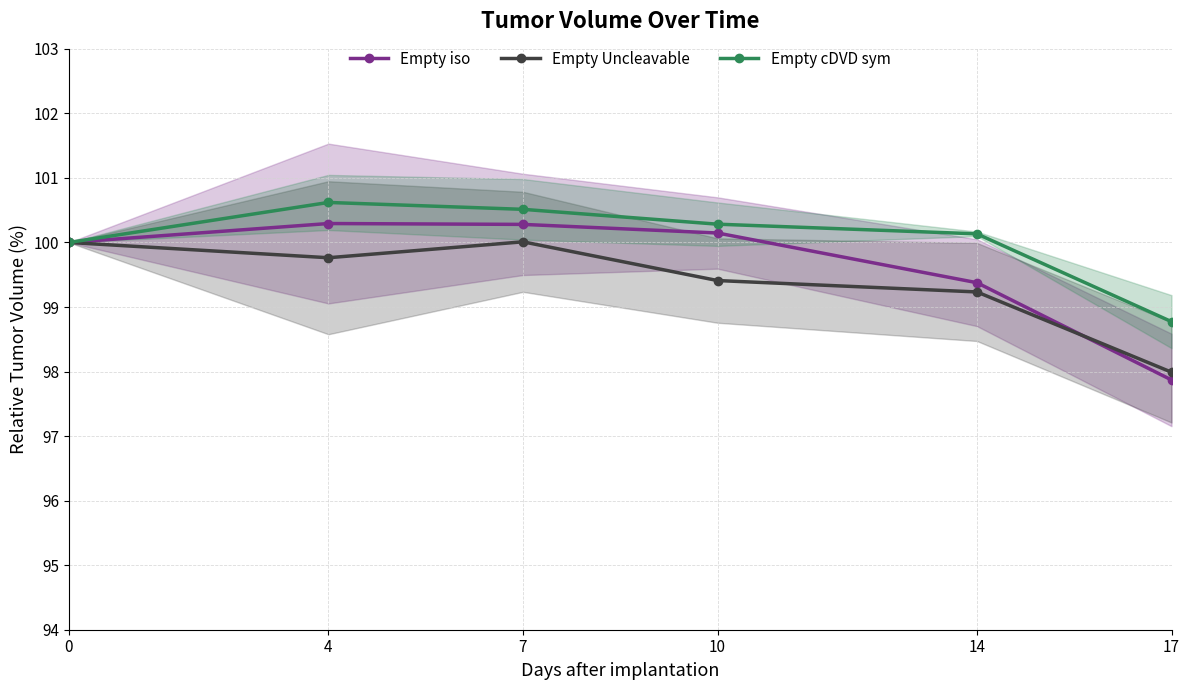

True or false: Empty iso has more than 2 points higher than both neighbors.

False